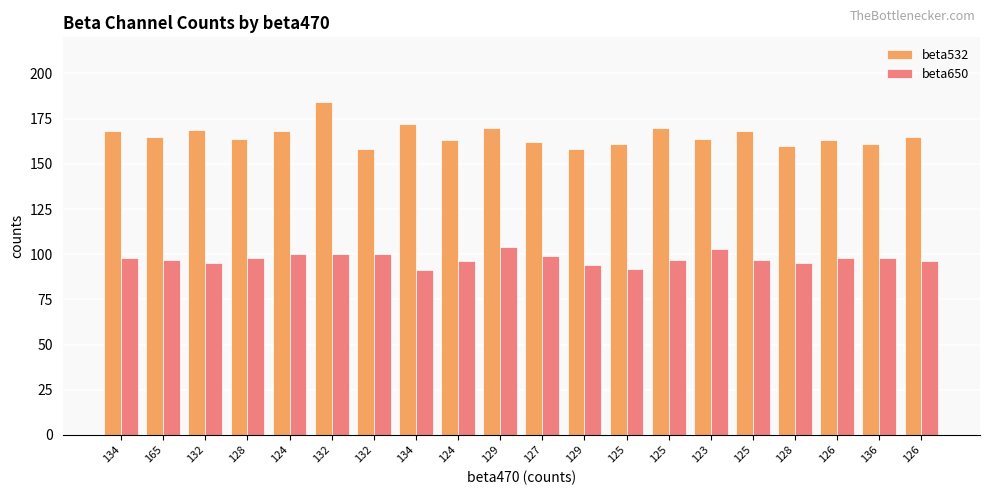

How many bars are there in each group?

2